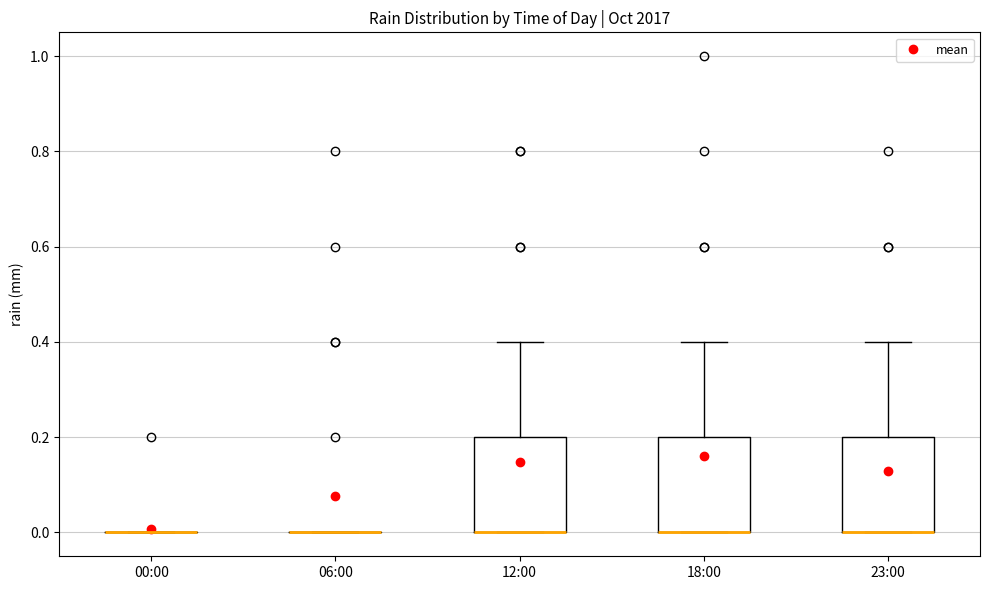

Reading left to right, transcribe this box plot: for each box, give where its median line is, the range the box spans, and where its two whiskers end, as read against the y-axis. The values are not printed on the chart, so give them approximately, as read against the axis.

00:00: box collapsed to a line at 0.0, whiskers 0.0 to 0.0
06:00: box collapsed to a line at 0.0, whiskers 0.0 to 0.0
12:00: median 0.0 (drawn on the box's lower edge), box 0.0 to 0.2, whiskers 0.0 to 0.4
18:00: median 0.0 (drawn on the box's lower edge), box 0.0 to 0.2, whiskers 0.0 to 0.4
23:00: median 0.0 (drawn on the box's lower edge), box 0.0 to 0.2, whiskers 0.0 to 0.4